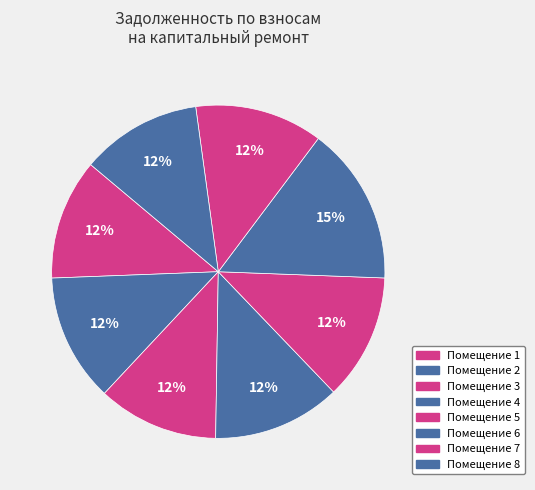

How many segments does this pie chart have?

8